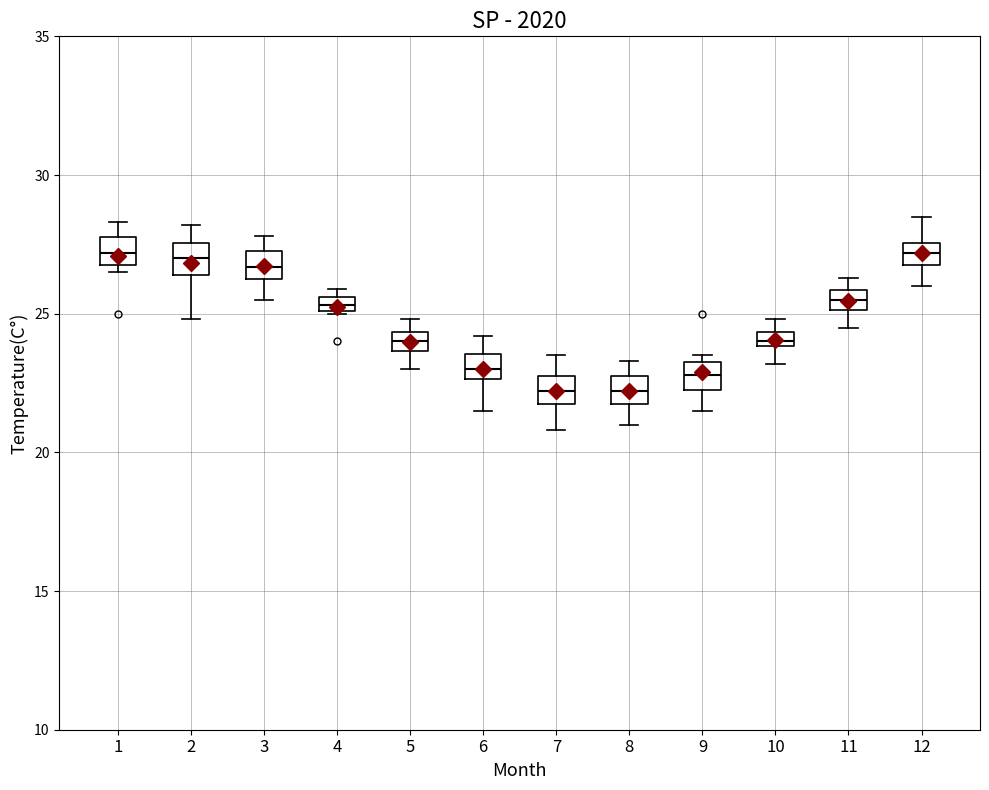

Where does the lower whisker of the box at x = 7 end on the y-axis? The values are not printed on the chart, so give them approximately, as read against the axis.

21.0